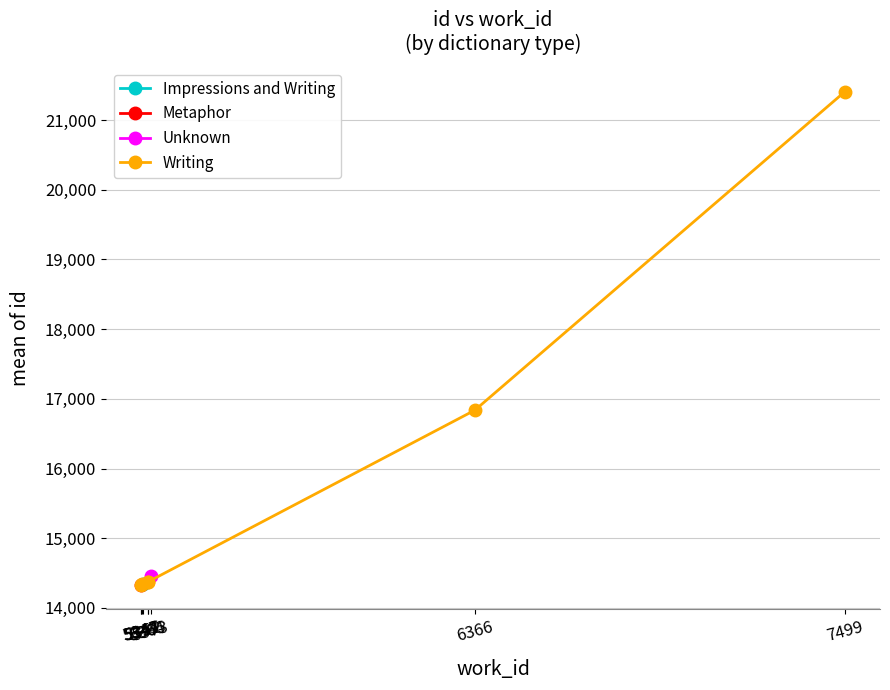

What is the minimum value for Writing?

14334.0